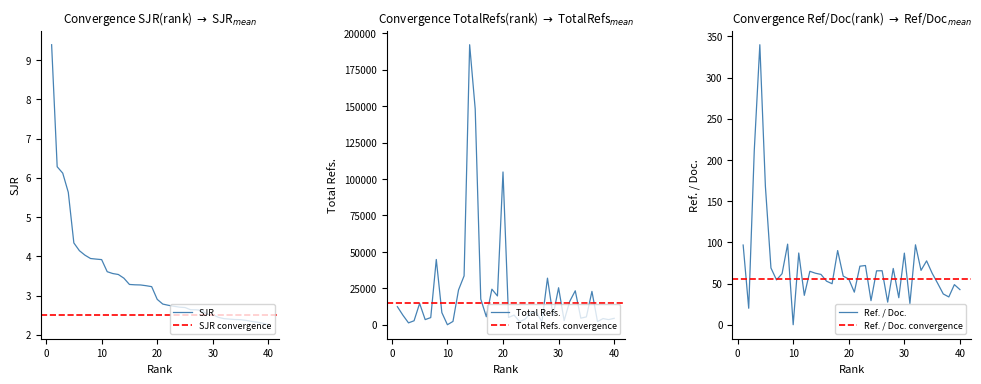

True or false: Total Refs. has a value of 17608.0 at 16.

True